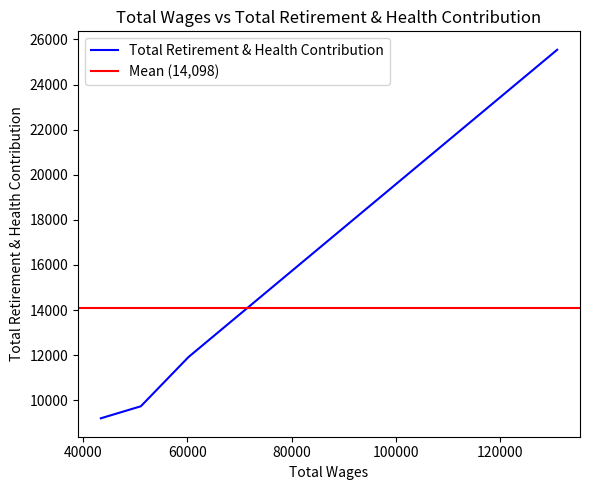

What is the minimum value shown in the chart?

9200